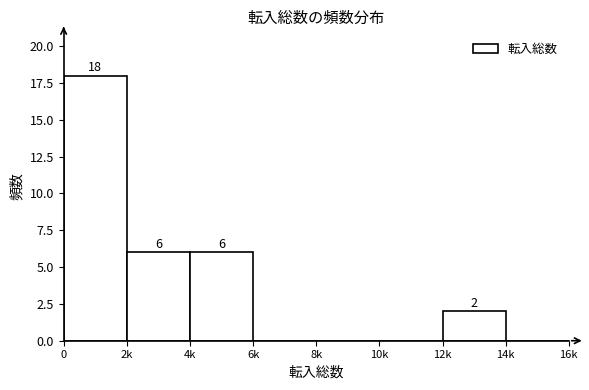

Reading left to right, what are all the values shown in this chart?

0=18	2k=6	4k=6	6k=0	8k=0	10k=0	12k=2	14k=0